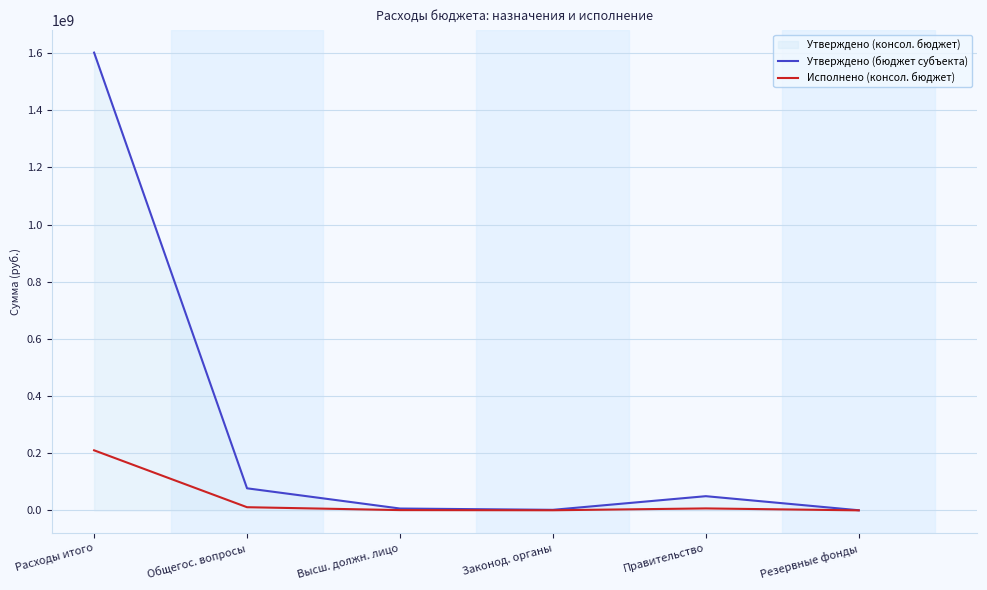

How many interior local valleys does the Исполнено (консол. бюджет) series have?

1